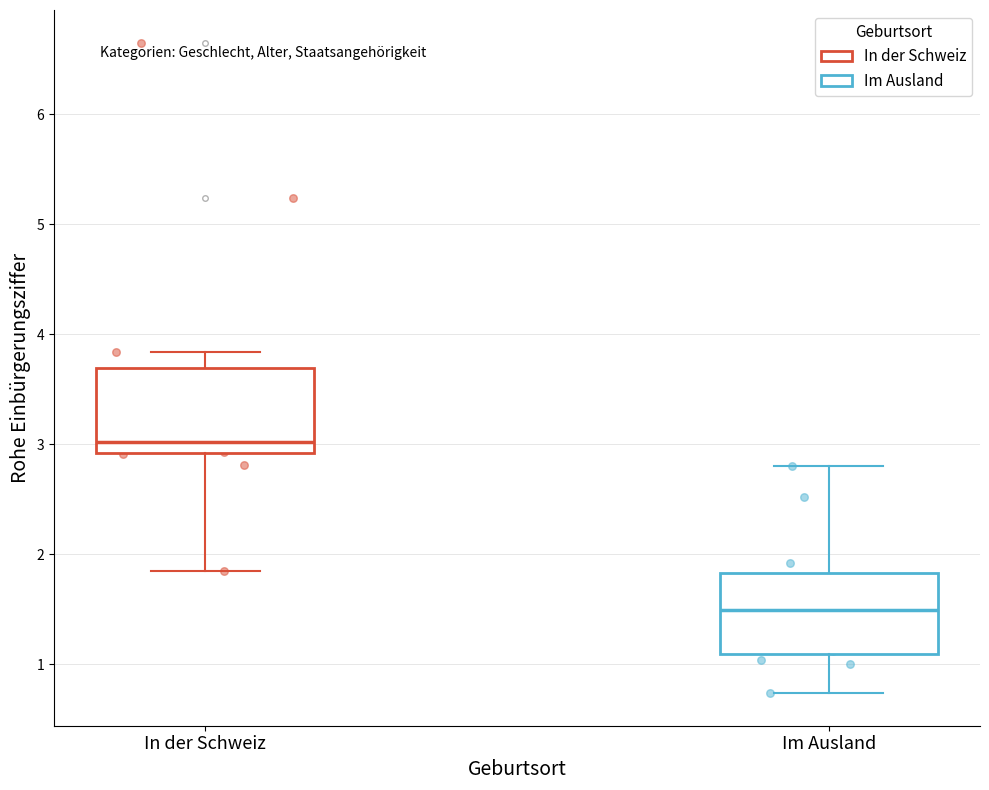

Where does the lower whisker of the box for In der Schweiz end on the y-axis? The values are not printed on the chart, so give them approximately, as read against the axis.

1.9